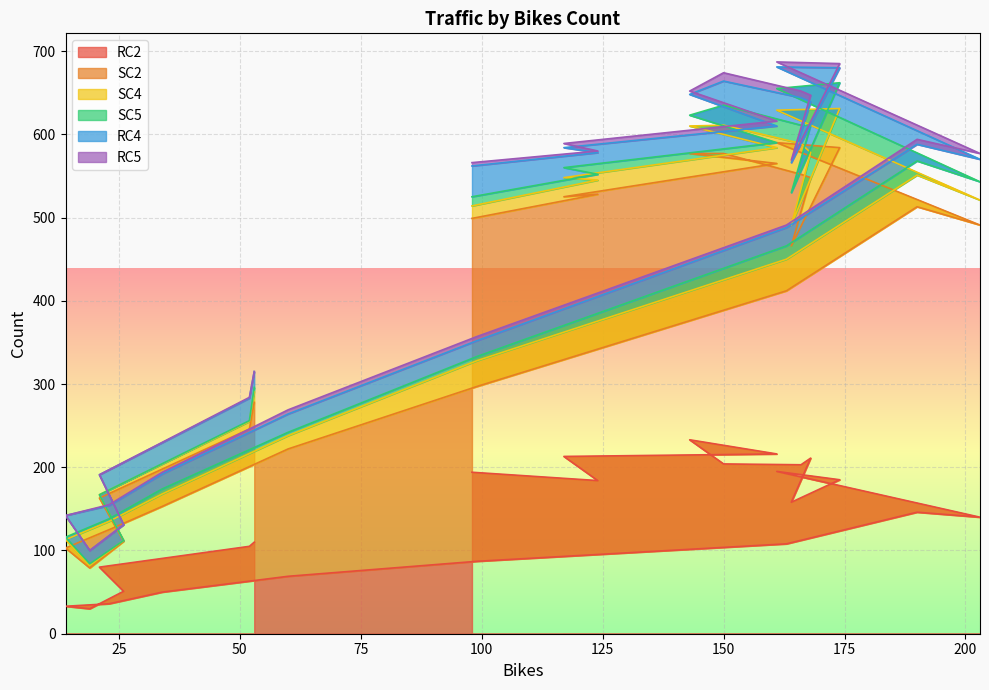

True or false: SC5 and RC5 cross at least once.

True